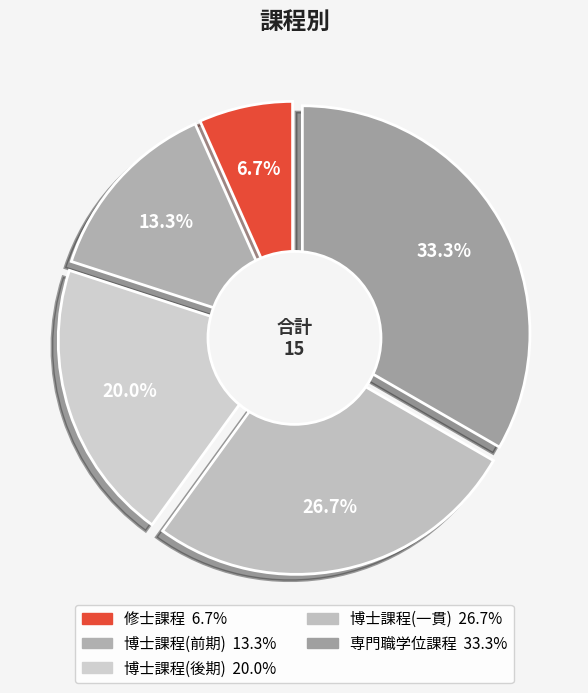

What percentage is NOT represented by 博士課程(前期)?

86.7%